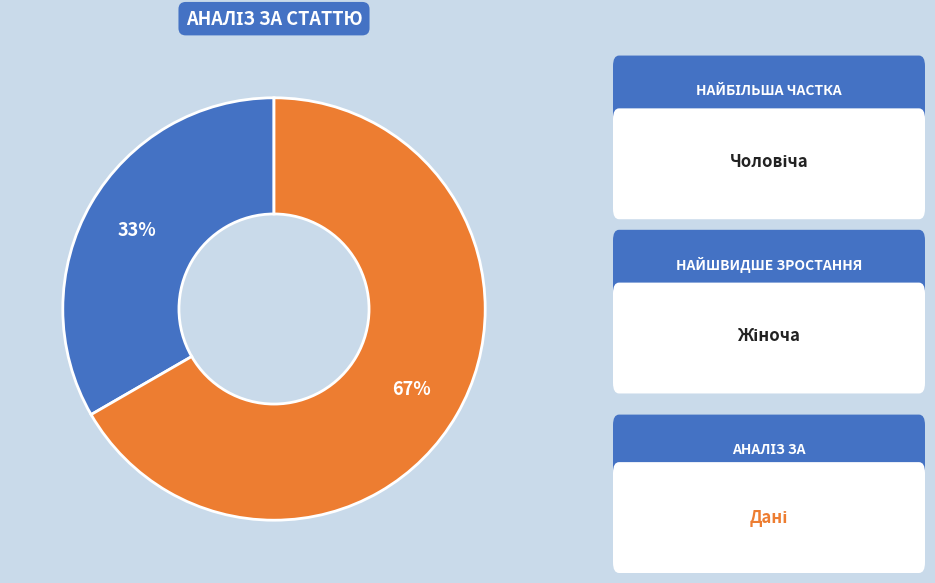

To the nearest percent, what is the average slice percentage?

50%